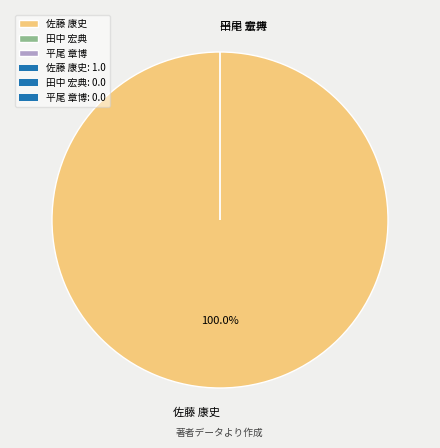

Rank the categories by value from lowest to highest.

田中 宏典, 平尾 章博, 佐藤 康史